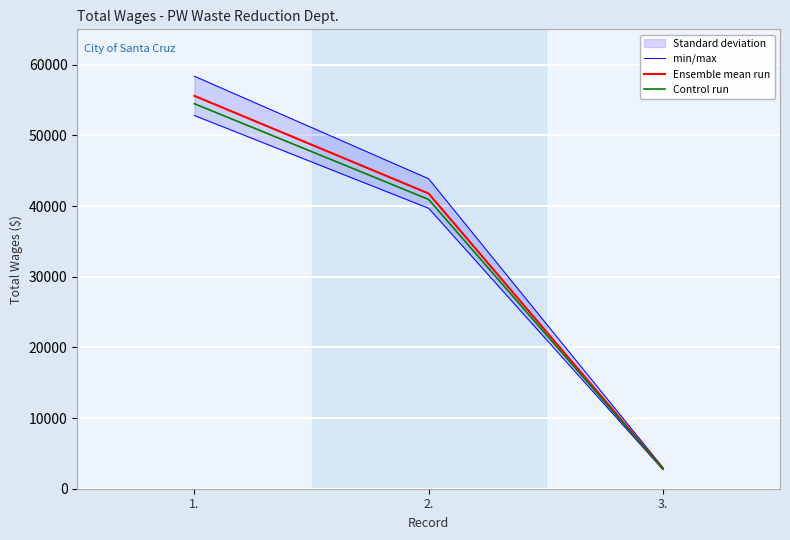

What is the sum of the Control run values at 3. and 1.?

57273.2